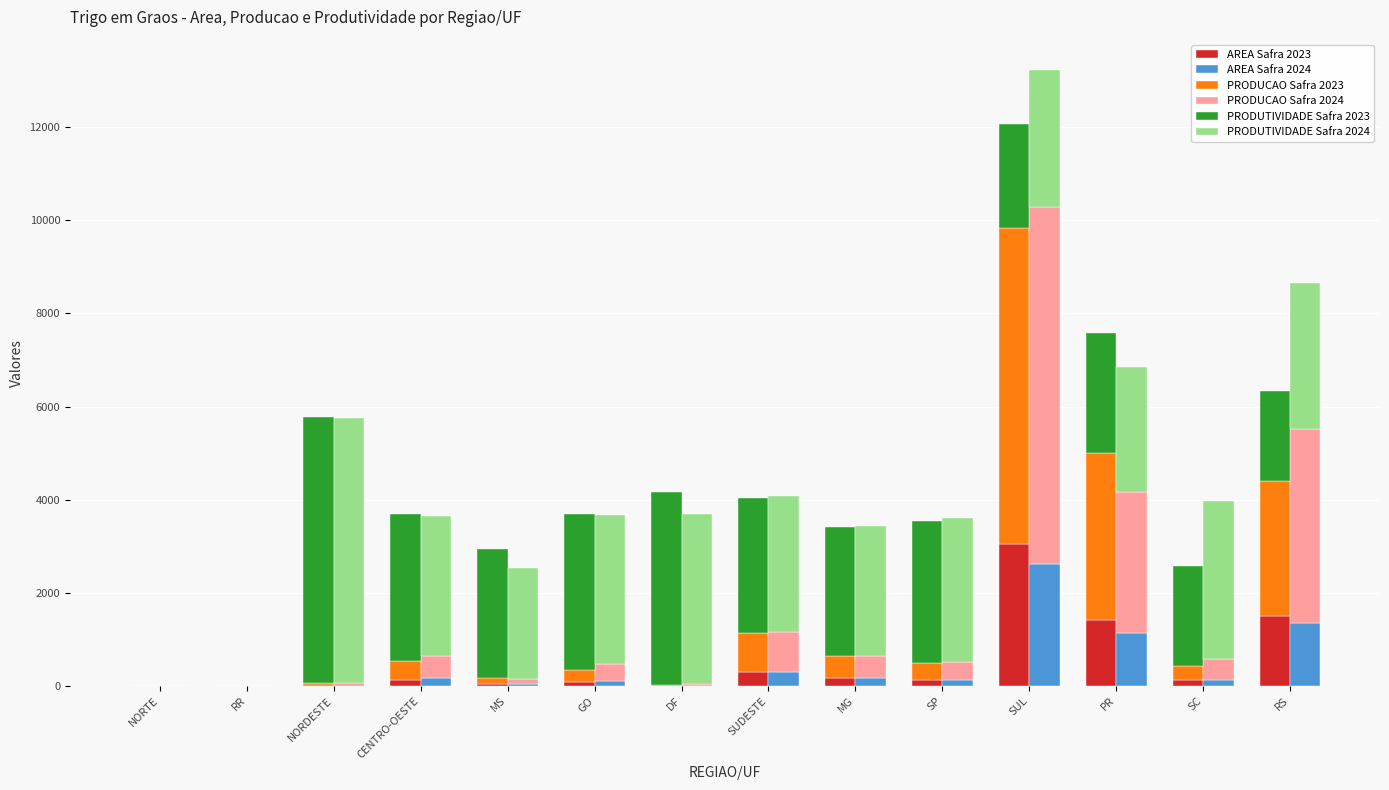

Which series has the widest spread of values?

PRODUCAO Safra 2024